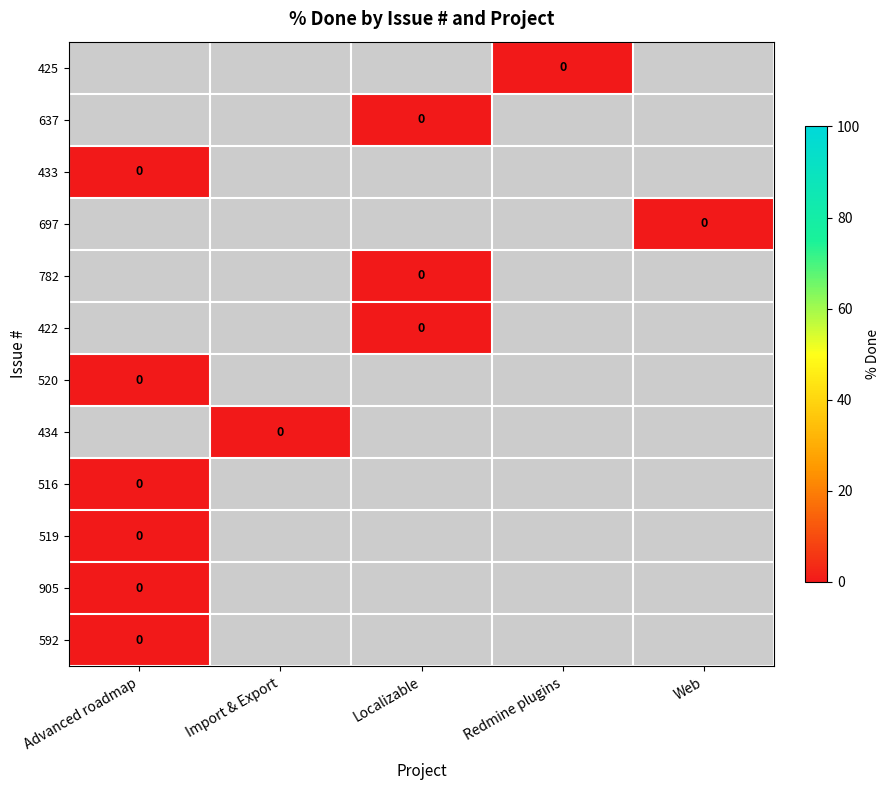

Rank the series by their maximum value, from highest to lowest.

425, 637, 433, 697, 782, 422, 520, 434, 516, 519, 905, 592